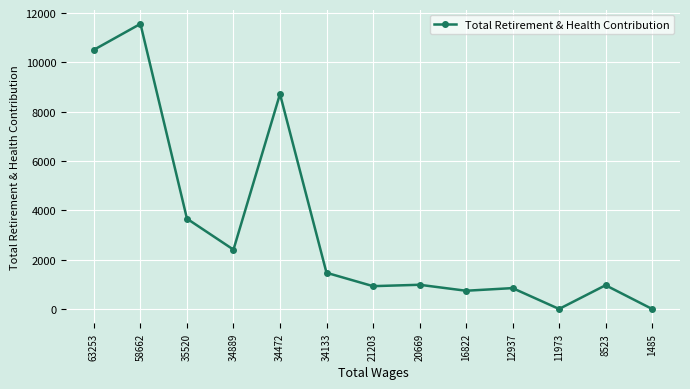

What is the average value?

3291